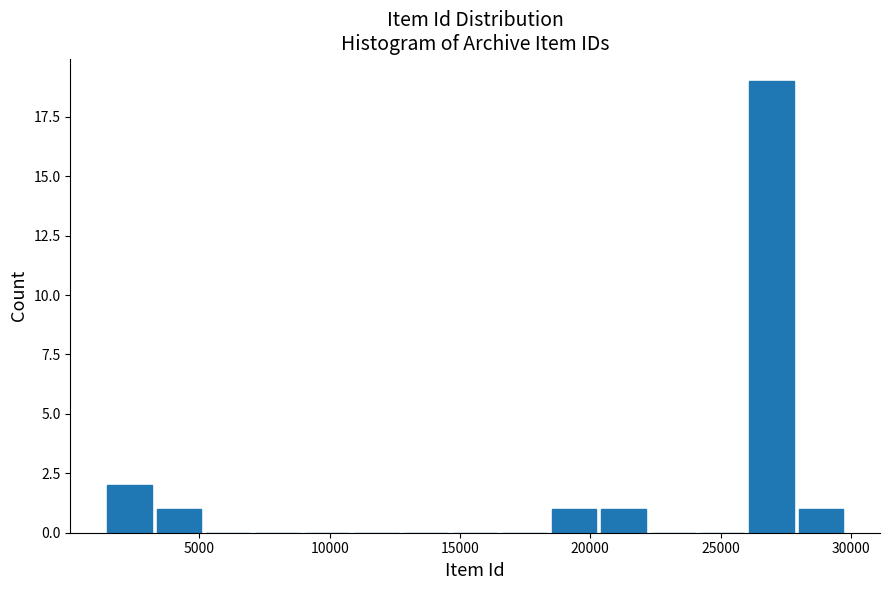

Read against the x-axis, roughly where is the centre of the tallest bar?

27000